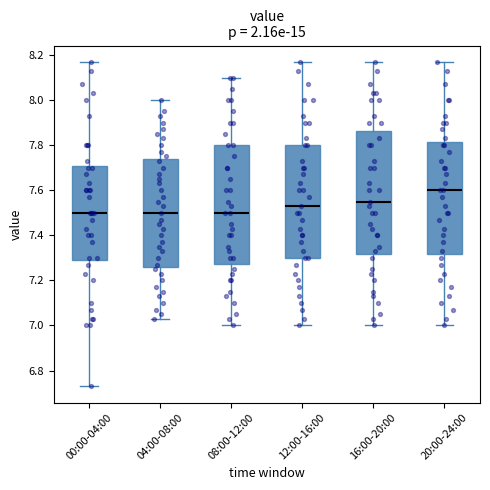

Comparing the boxes themselves (not the whiskers), which one is the tallest?

16:00-20:00